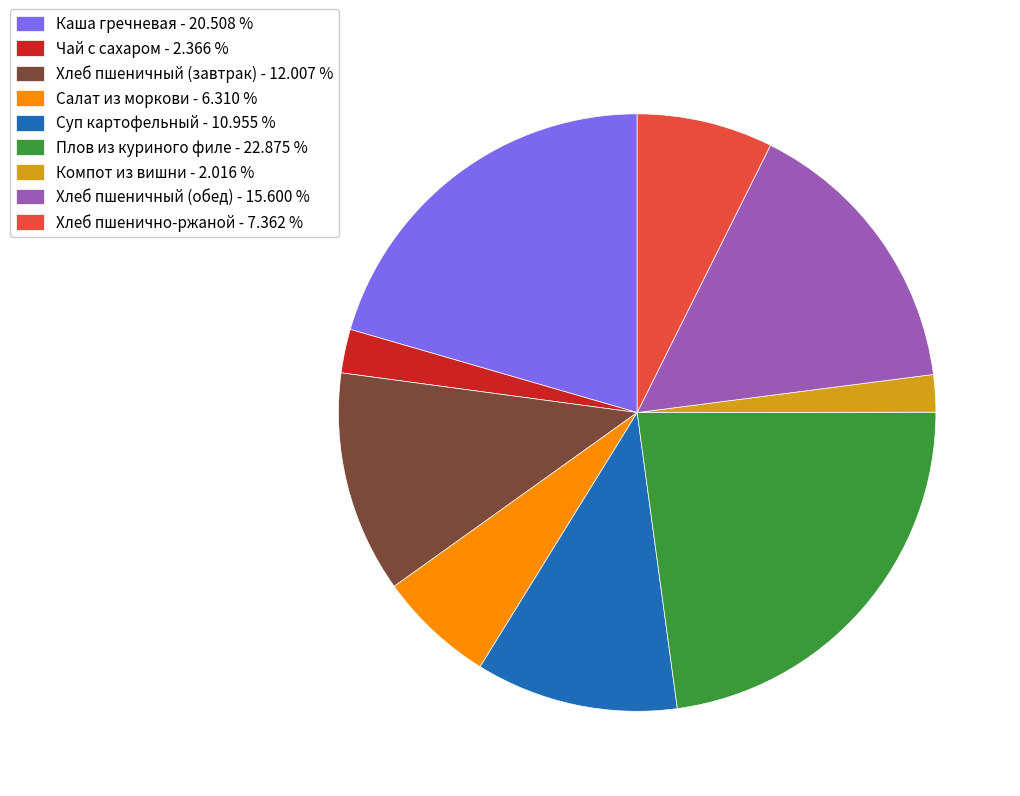

Is the sum of Хлеб пшеничный (завтрак) - 12.007 % and Хлеб пшенично-ржаной - 7.362 % greater than half?

No